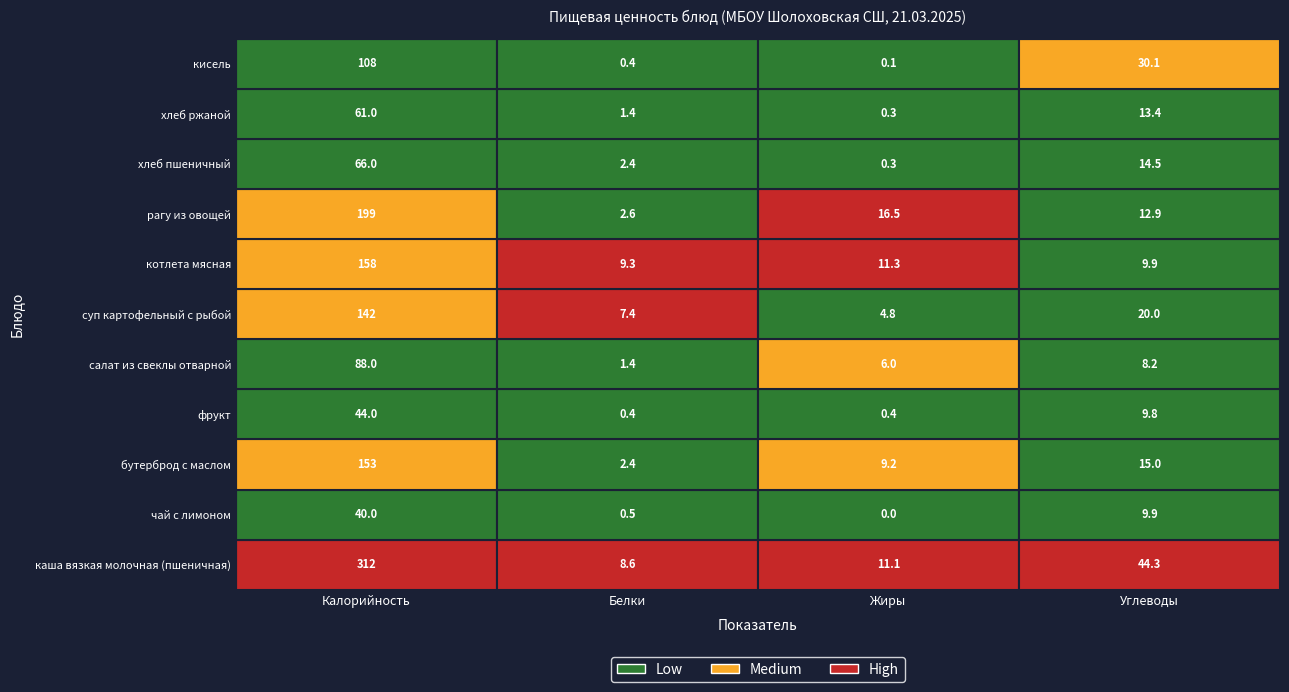

At which label is котлета мясная closest to 83?

Жиры